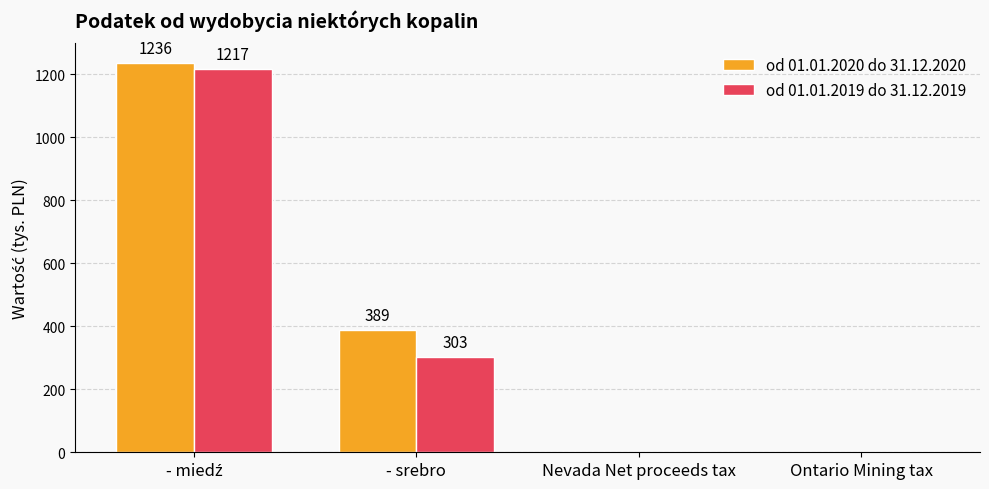

Is it true that od 01.01.2019 do 31.12.2019 equals 0 at Ontario Mining tax?

True